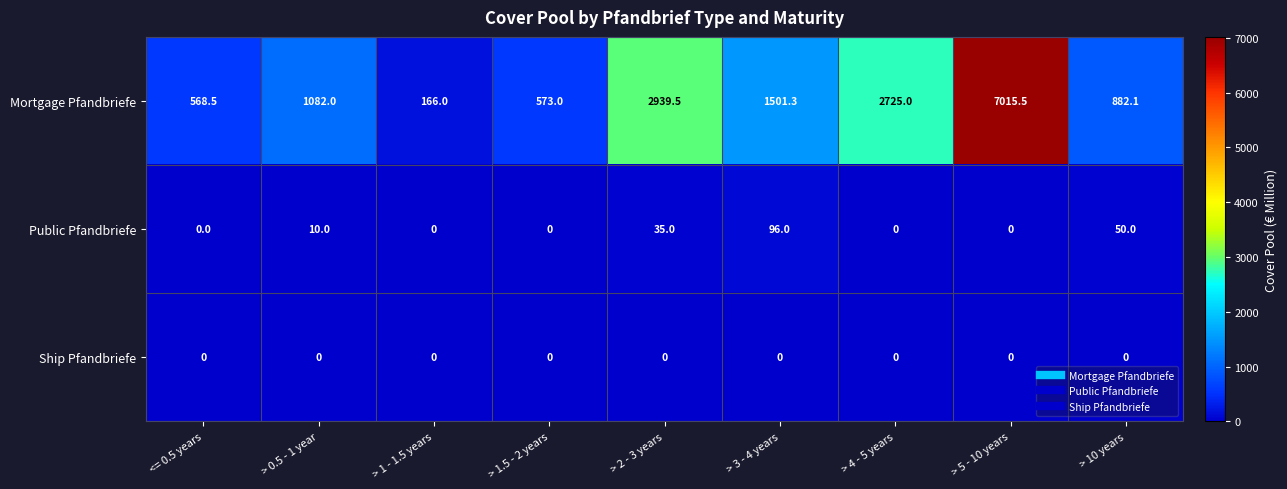

The value of Mortgage Pfandbriefe at > 5 - 10 years is 7015.5. True or false?

True